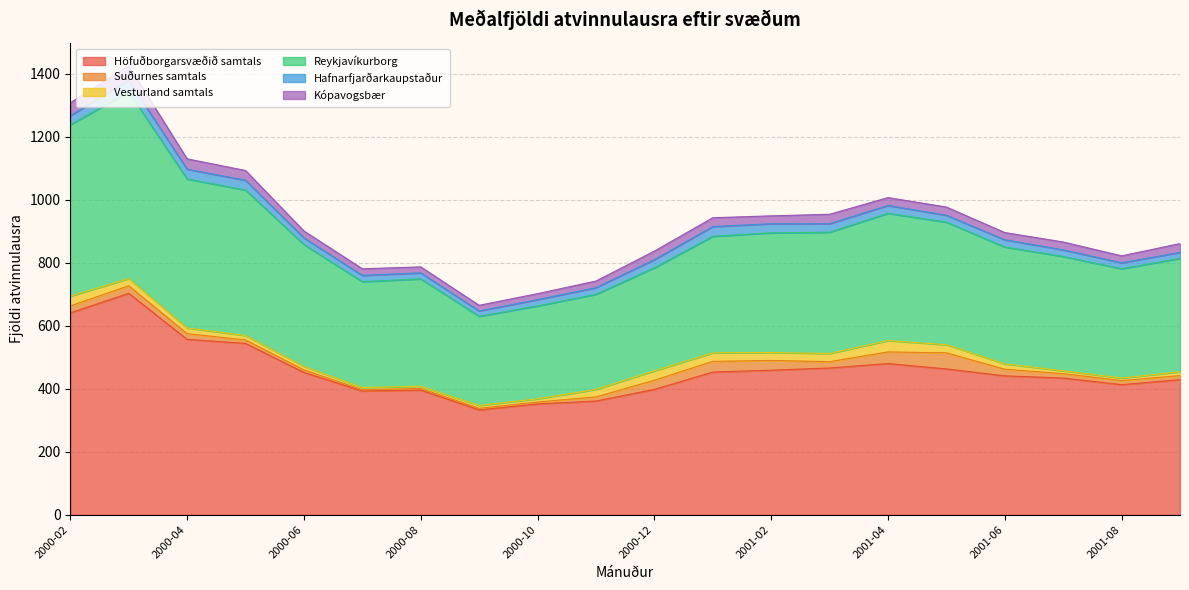

What are all the series names shown in the legend?

Höfuðborgarsvæðið samtals, Suðurnes samtals, Vesturland samtals, Reykjavíkurborg, Hafnarfjarðarkaupstaður, Kópavogsbær